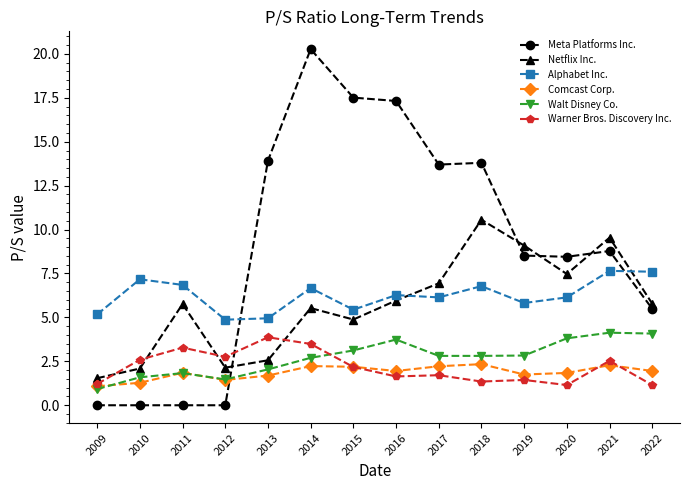

Which category has the highest value in the Warner Bros. Discovery Inc. series?

2013